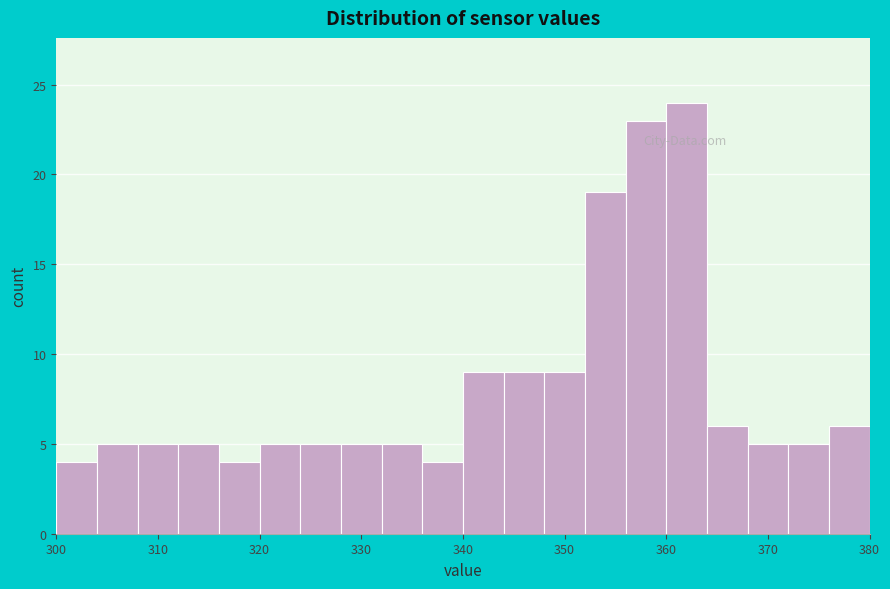

Reading left to right, list every bar in this chart as the range it spans on the x-axis followed by its height. The values are not printed on the chart, so give them approximately, as read against the axis.

300 to 304: 4
304 to 308: 5
308 to 312: 5
312 to 316: 5
316 to 320: 4
320 to 324: 5
324 to 328: 5
328 to 332: 5
332 to 336: 5
336 to 340: 4
340 to 344: 9
344 to 348: 9
348 to 352: 9
352 to 356: 19
356 to 360: 23
360 to 364: 24
364 to 368: 6
368 to 372: 5
372 to 376: 5
376 to 380: 6